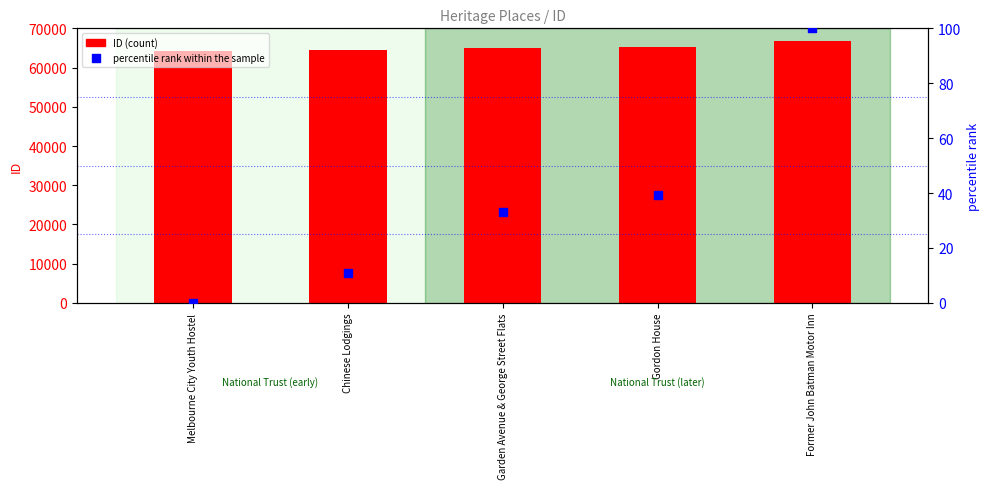

At which category is the sum across all series the highest?

Former John Batman Motor Inn